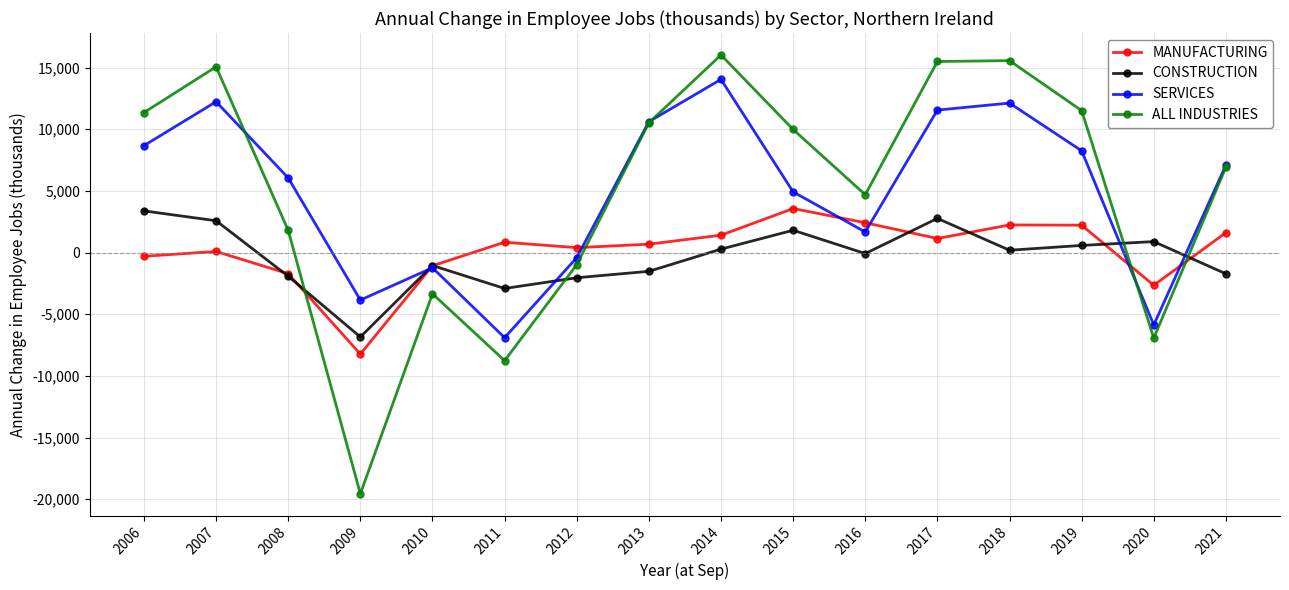

Is it true that MANUFACTURING equals 840 at 2011?

True